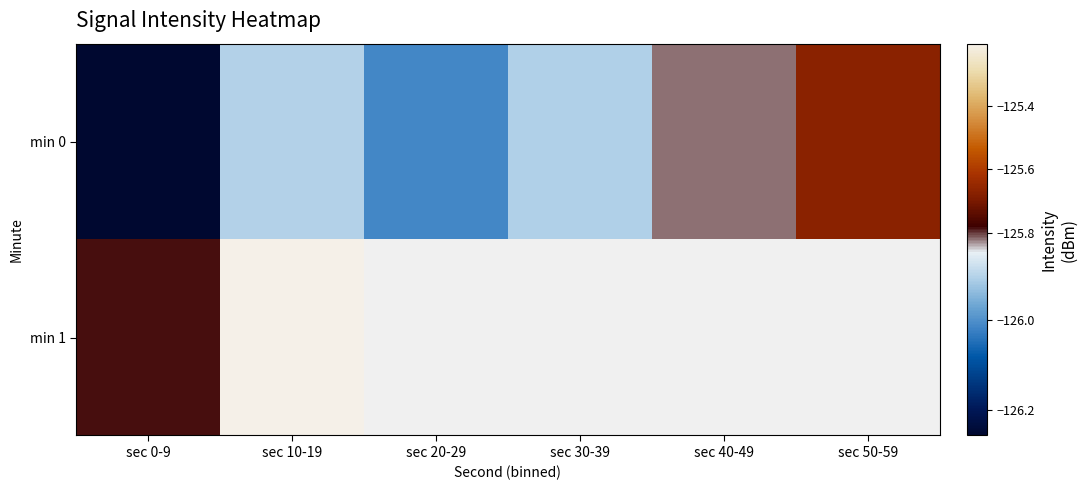

What is the sum of all min 0 values?

-755.6